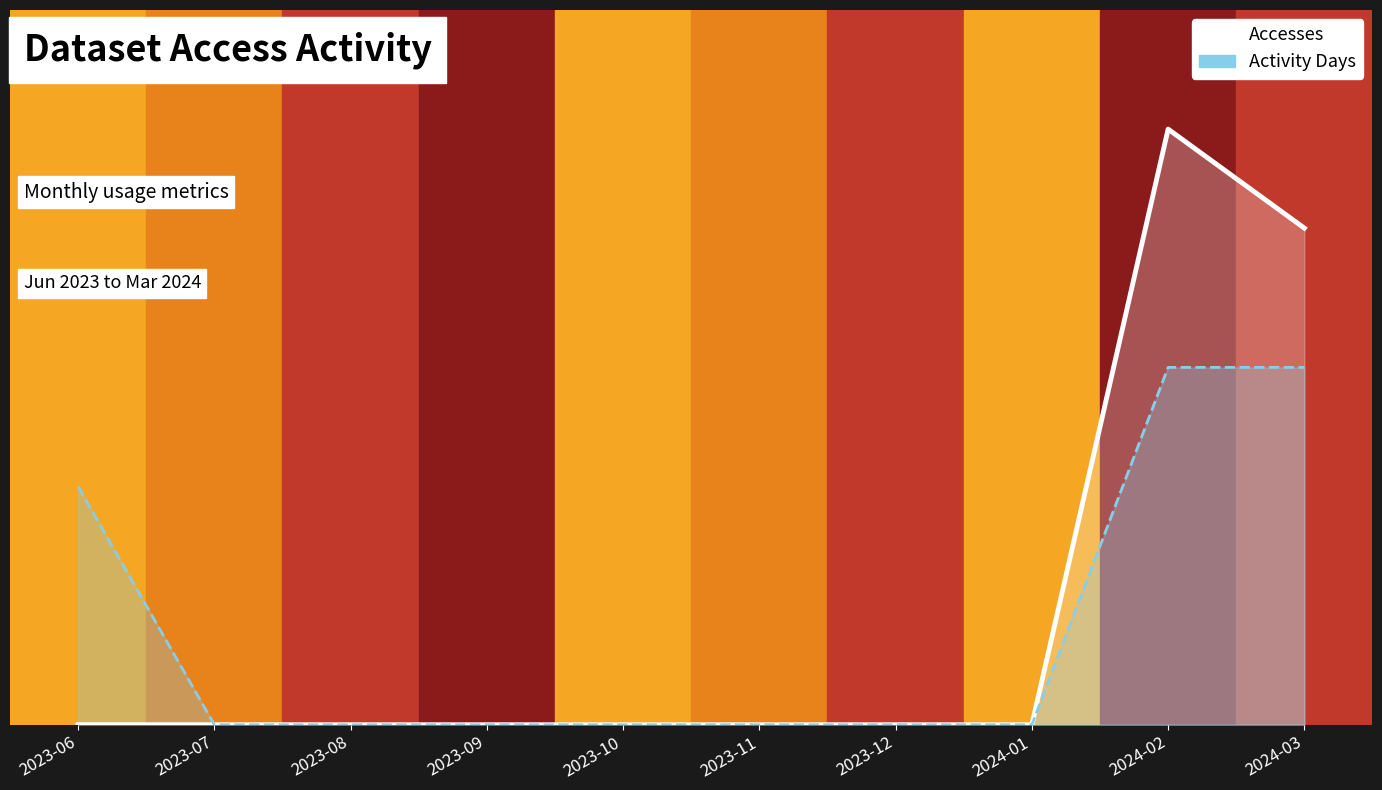

What position from the right is 2024-02?

2